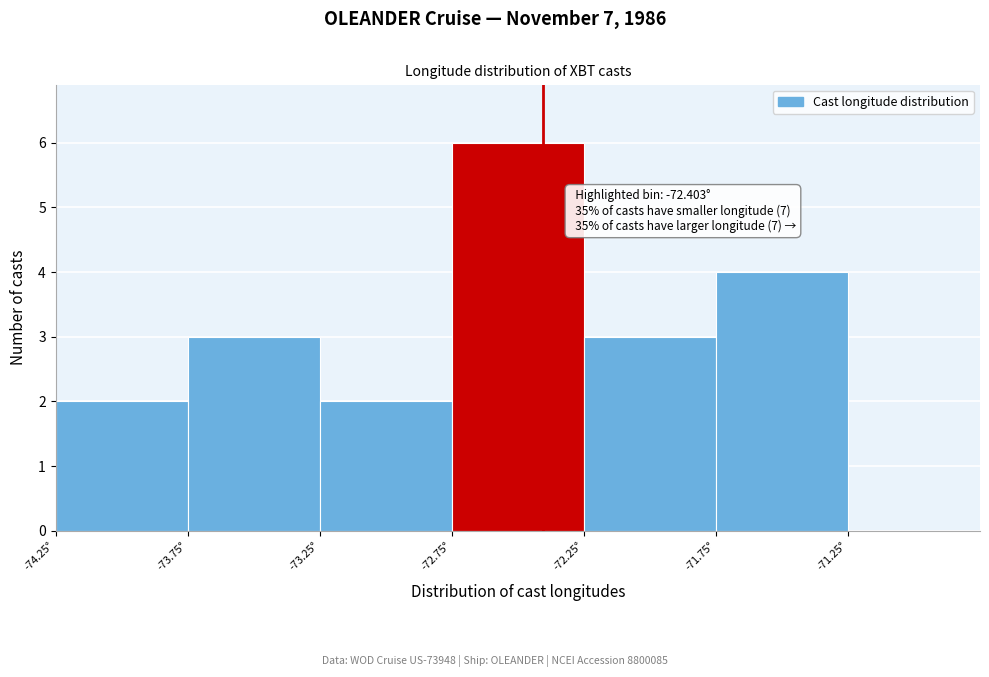

Over which range of the x-axis is the bar tallest?

-72.75 to -72.25